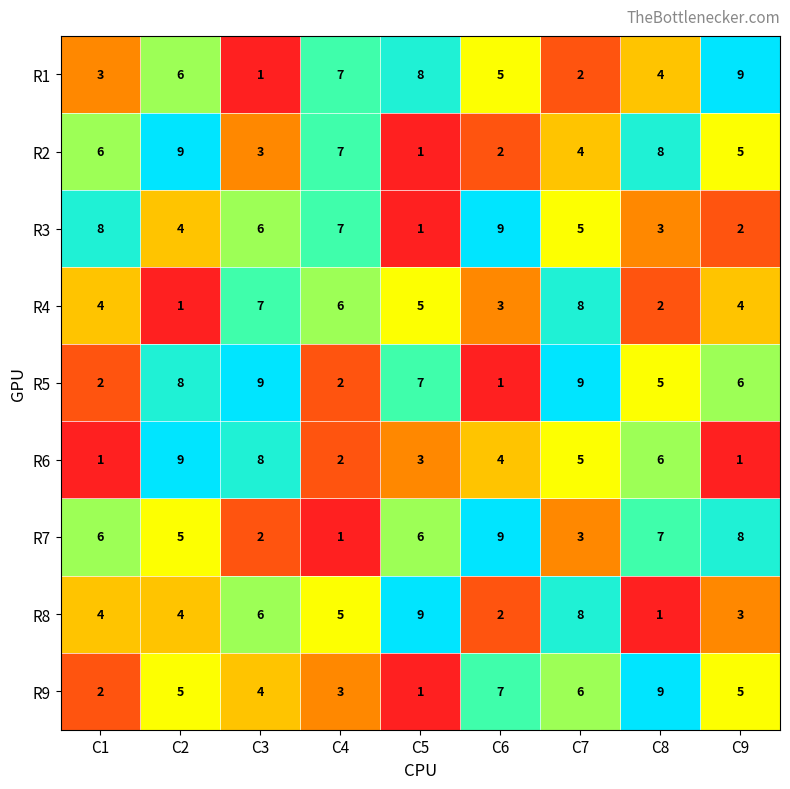

At which label does R8 reach its minimum?

C8